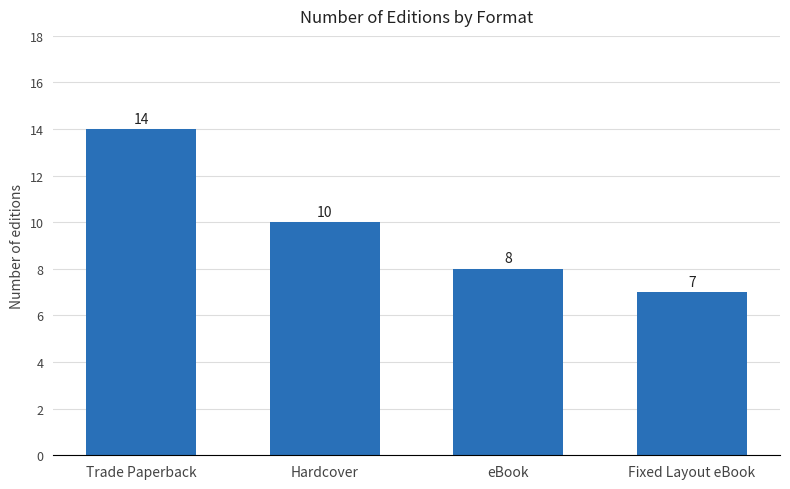

True or false: the data shows 20 at Trade Paperback.

False